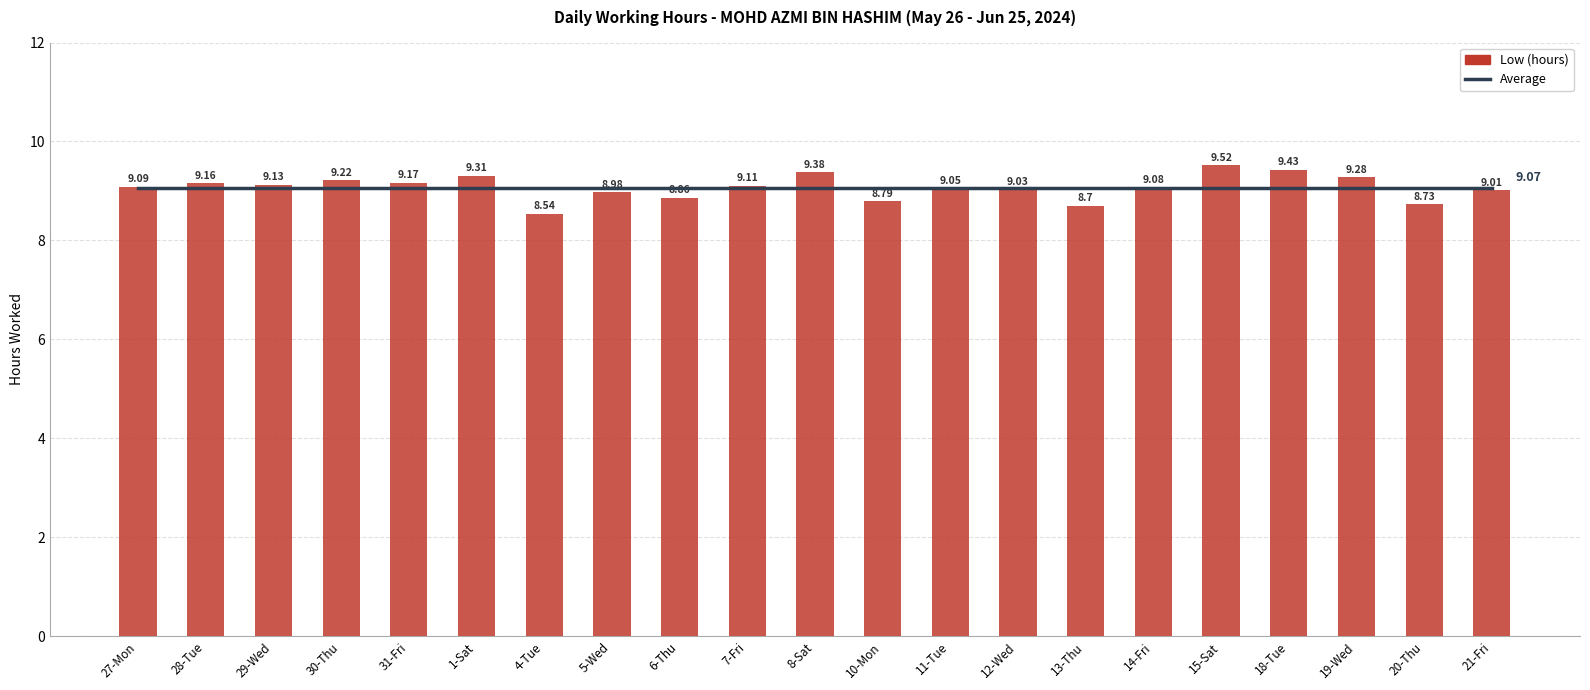

Is it true that Average equals 9.1 at 29-Wed?

True